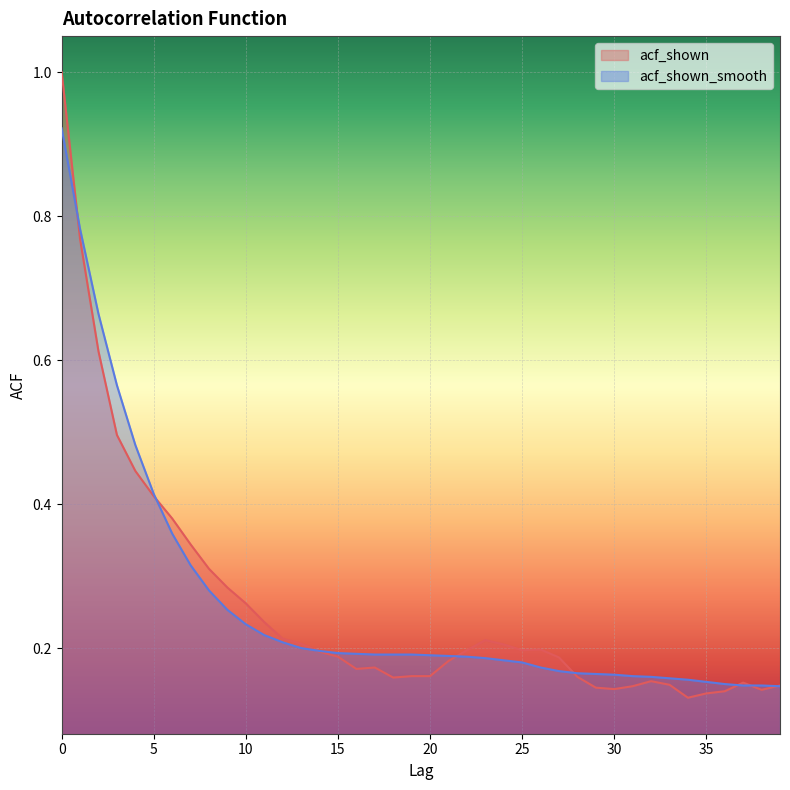

Rank the series by their maximum value, from lowest to highest.

acf_shown_smooth, acf_shown